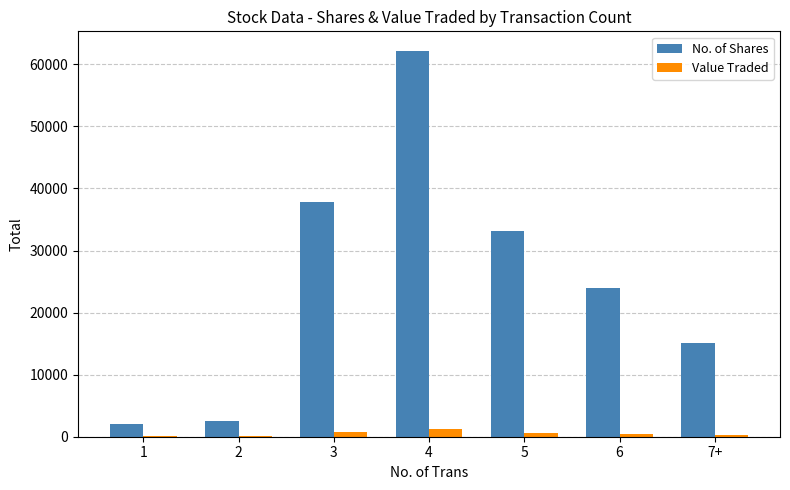

What is the maximum value for No. of Shares?

62213